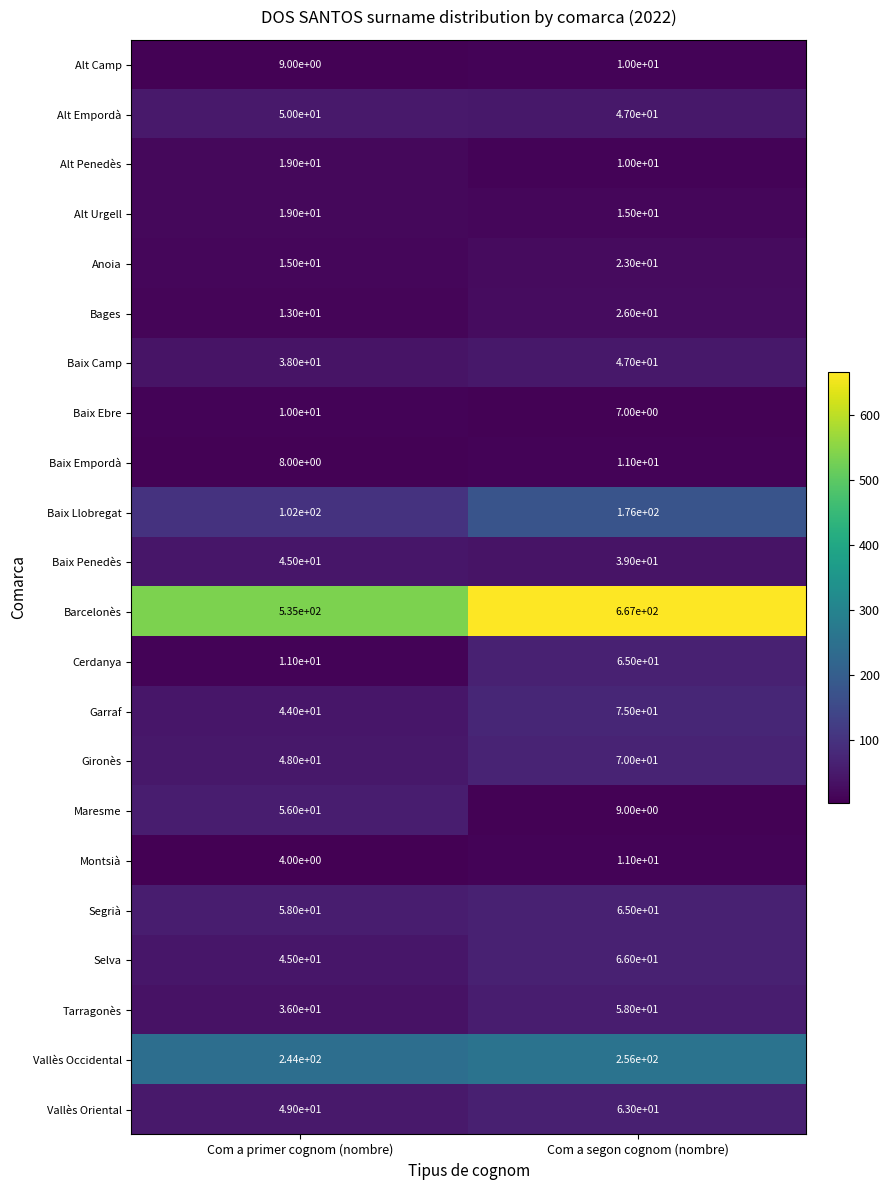

What is the spread (max minus min) of values at Com a primer cognom (nombre)?

531